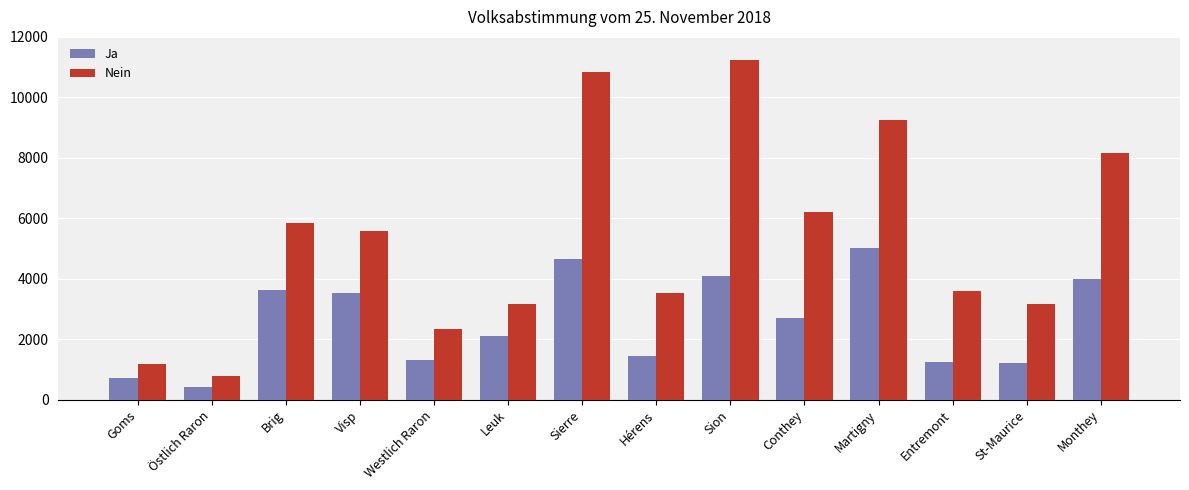

What is the label of the 6th bar from the left?

Leuk